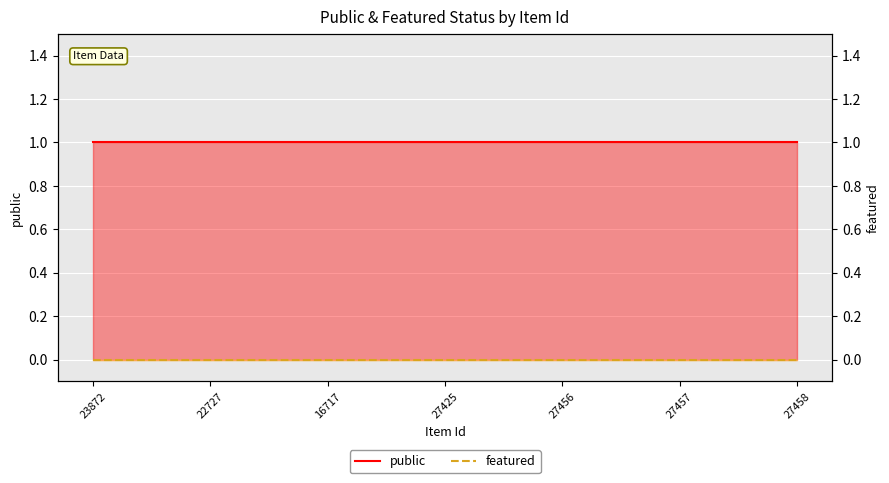

What is the spread (max minus min) of values at 23872?

1